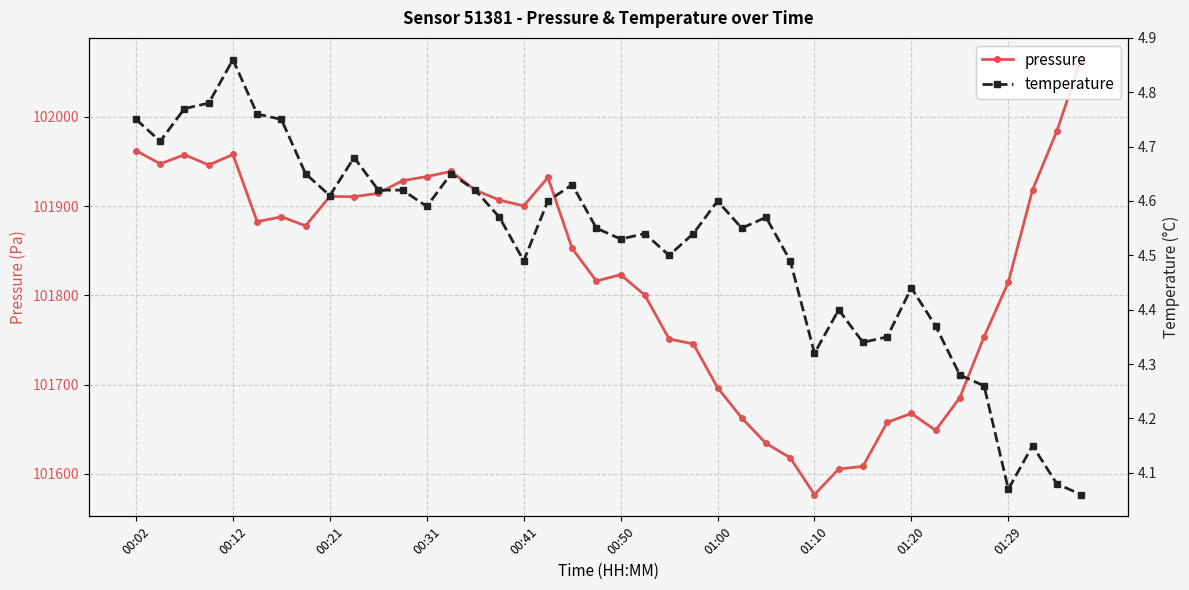

Is this an area chart (filled region under the line)?

No